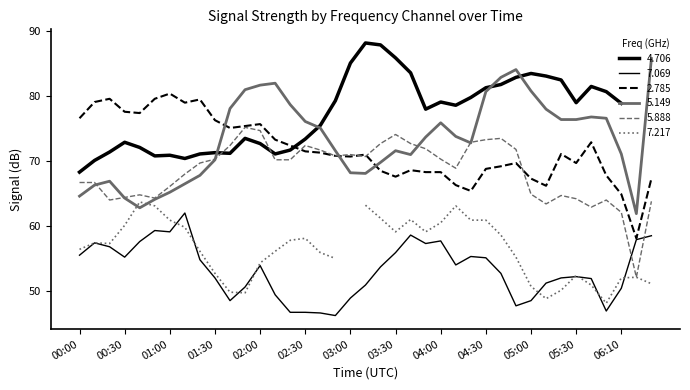

What is the minimum value for 2.785?

58.1